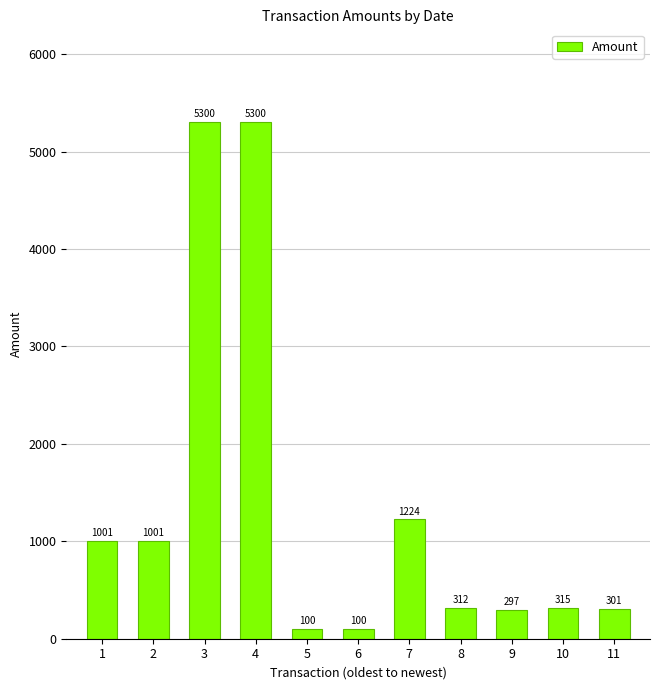

True or false: the data shows 100.0 at 5.

True